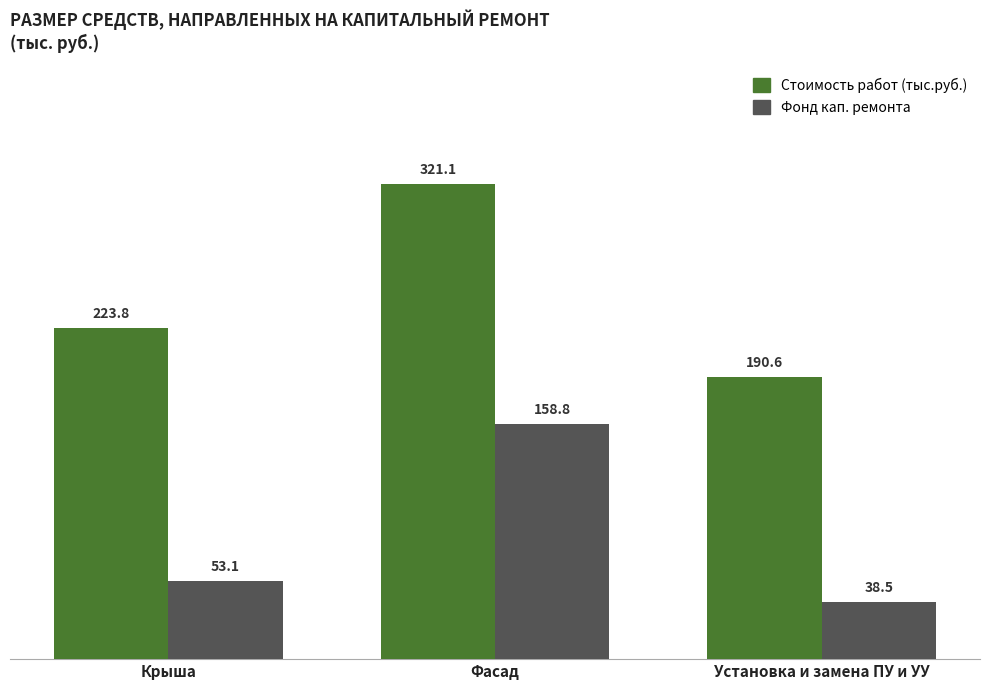

What is the smallest value displayed?

38.5